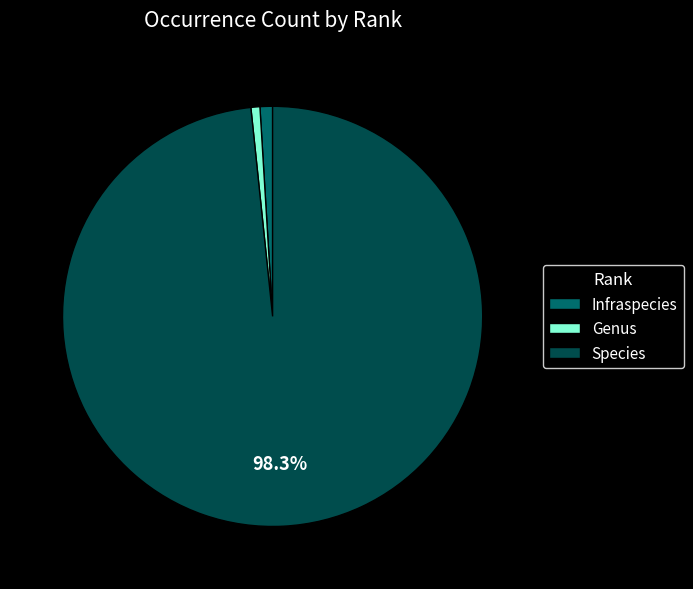

What is the largest slice in the pie chart?

Species